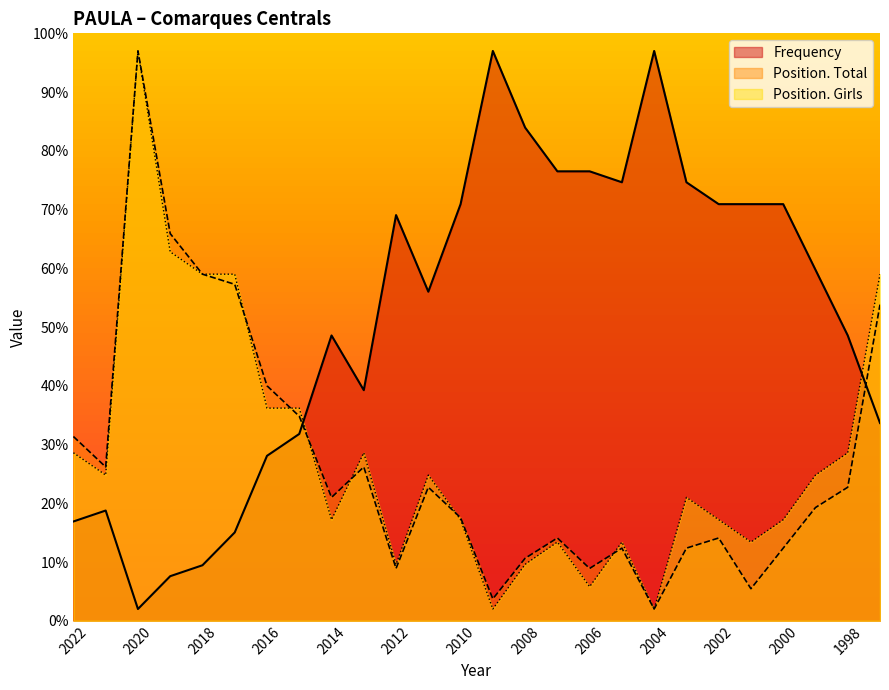

What is the difference between the second highest and second lowest values in the Frequency series?

89.4